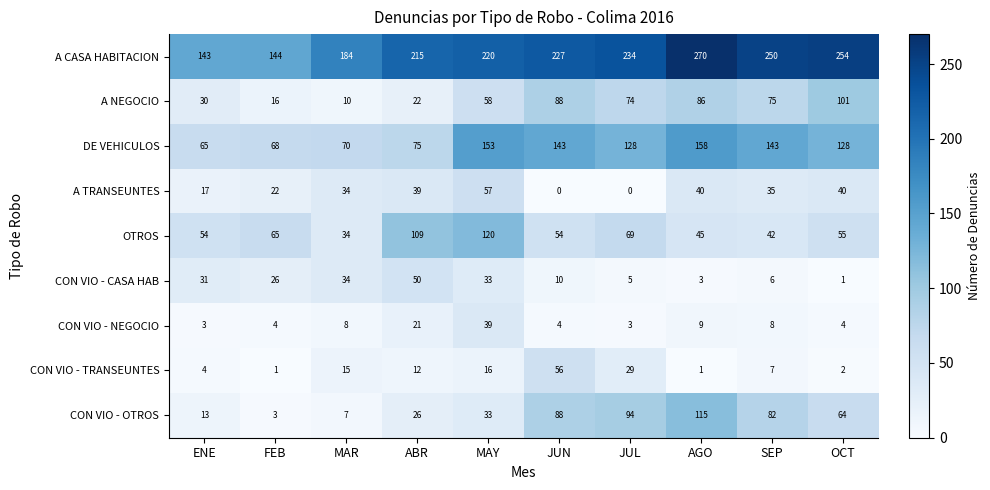

What is the sum of the CON VIO - OTROS values at JUL and FEB?

97